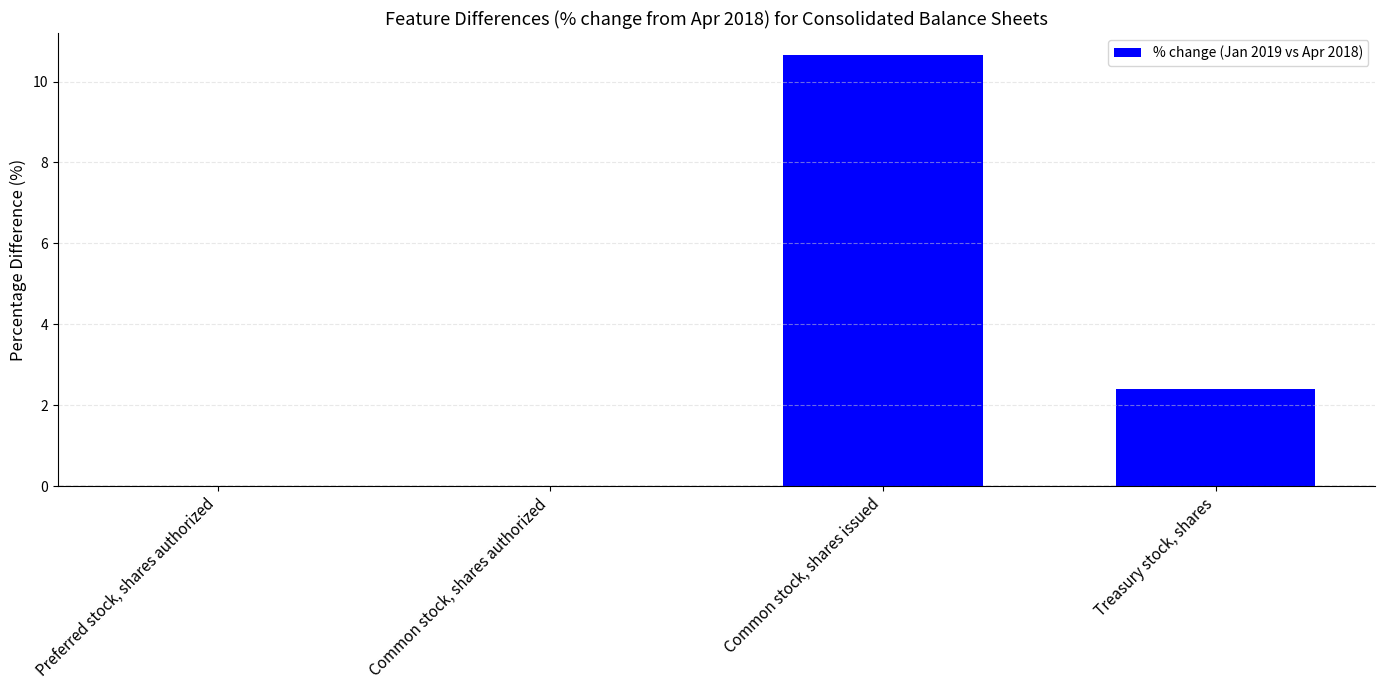

What is the sum of all values?

13.1